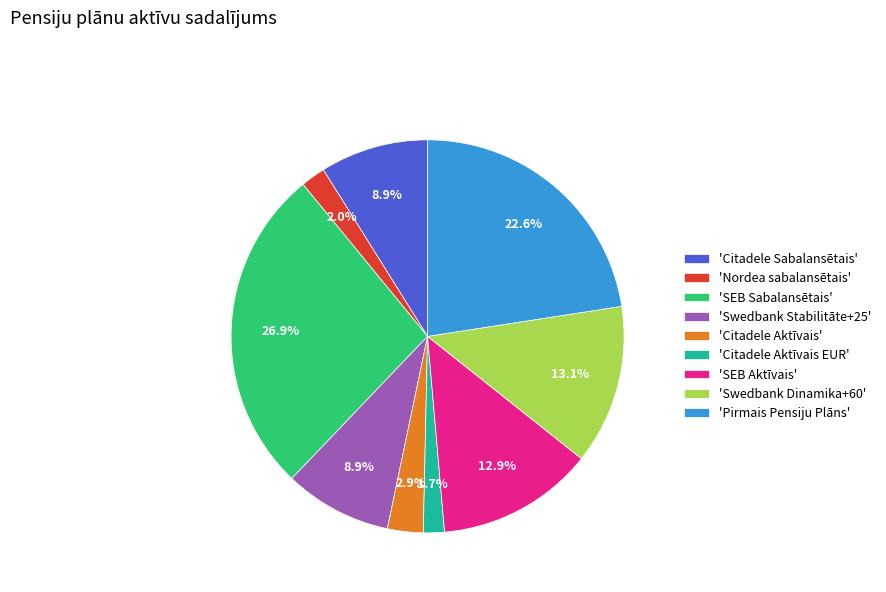

Is the sum of 'Swedbank Dinamika+60' and 'Citadele Sabalansētais' greater than half?

No